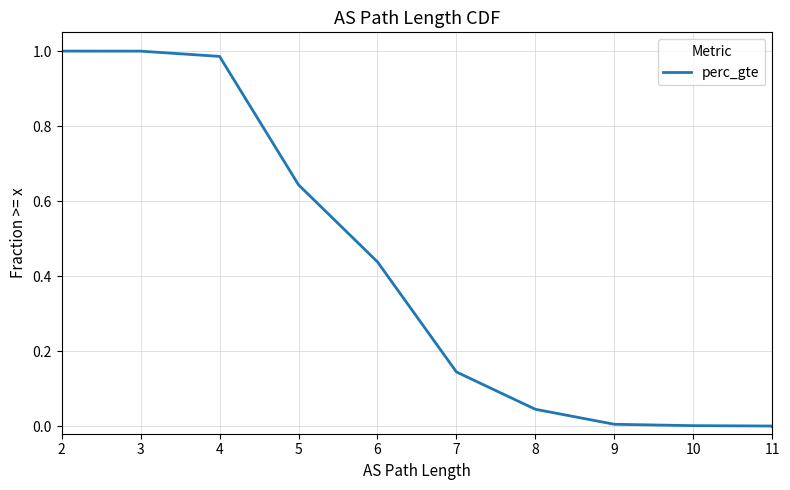

What is the average value?

0.4